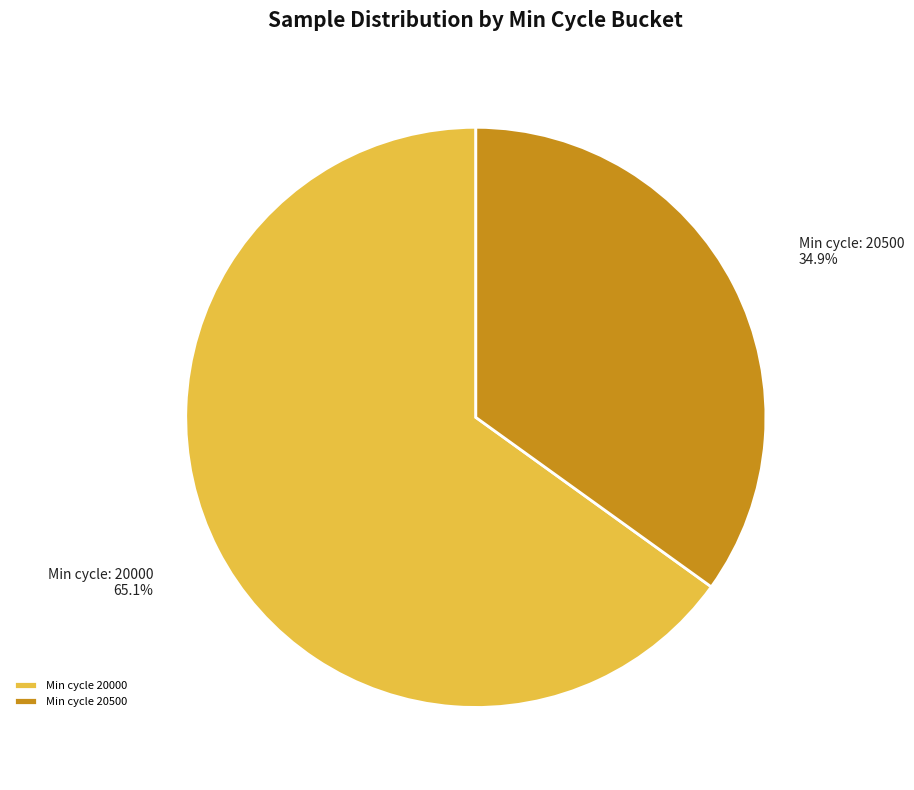

Which slice represents more than half of the pie?

Min cycle 20000